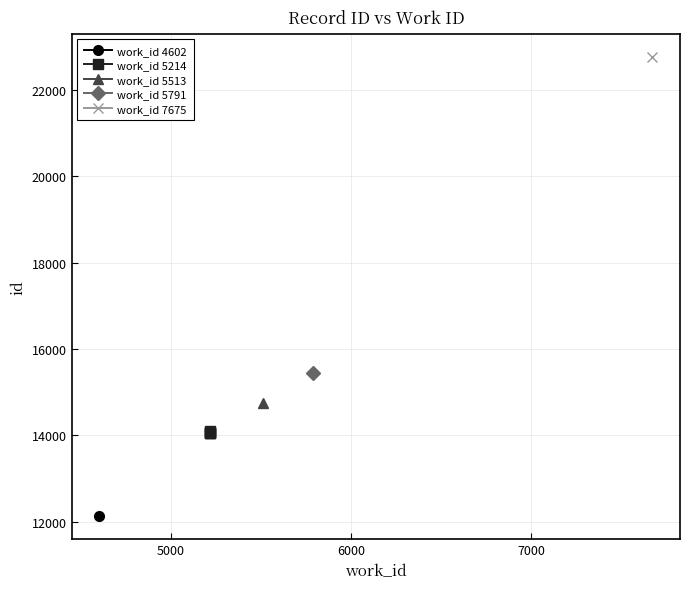

True or false: the data has more than 2 interior local peaks.

False